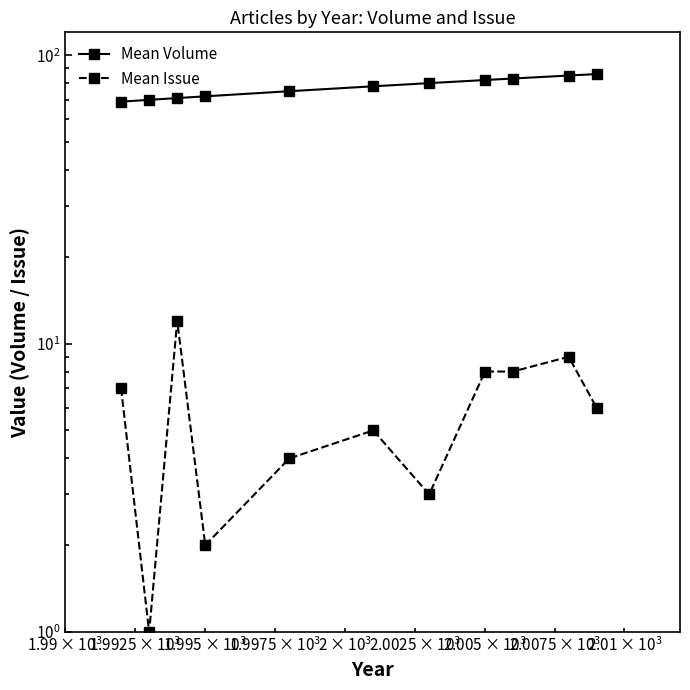

How many values in the Mean Issue series exceed 6?

5